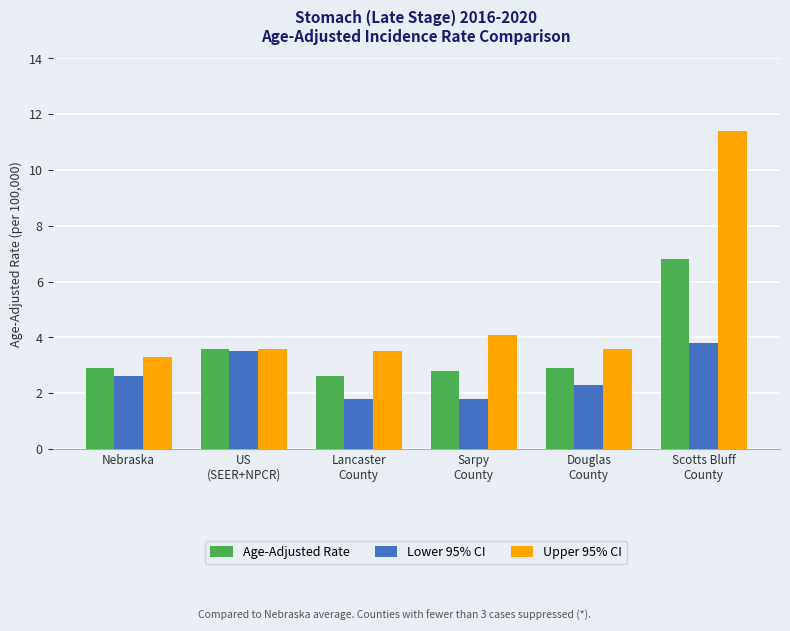

What position from the left is Douglas
County?

5